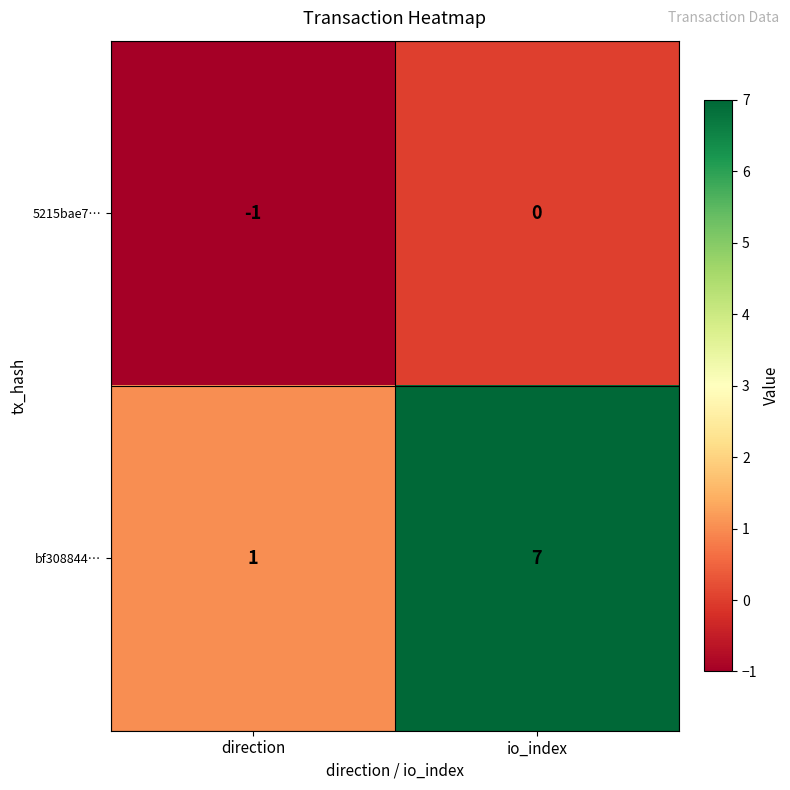

What is the greatest value displayed?

7